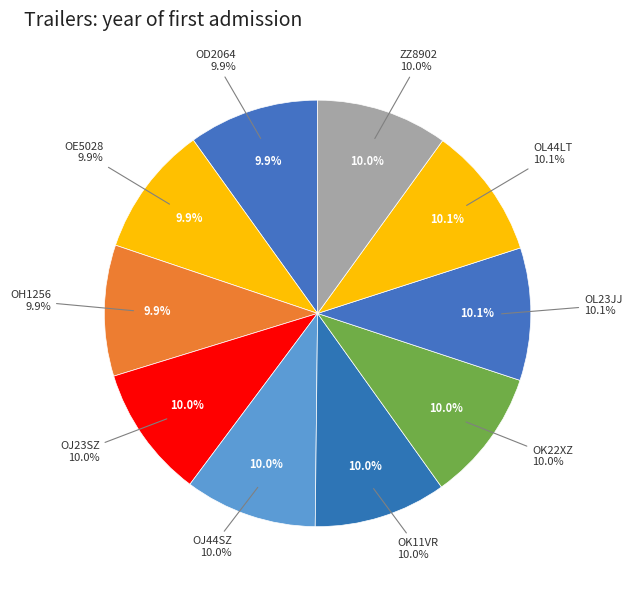

Is it true that OK22XZ is 1% of the pie?

False